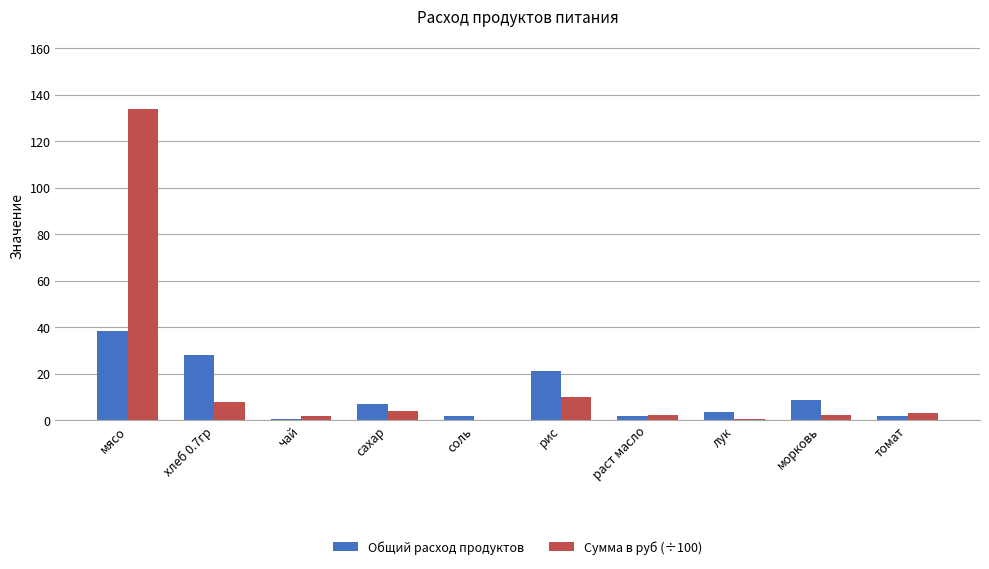

At which label does Общий расход продуктов reach its peak?

мясо